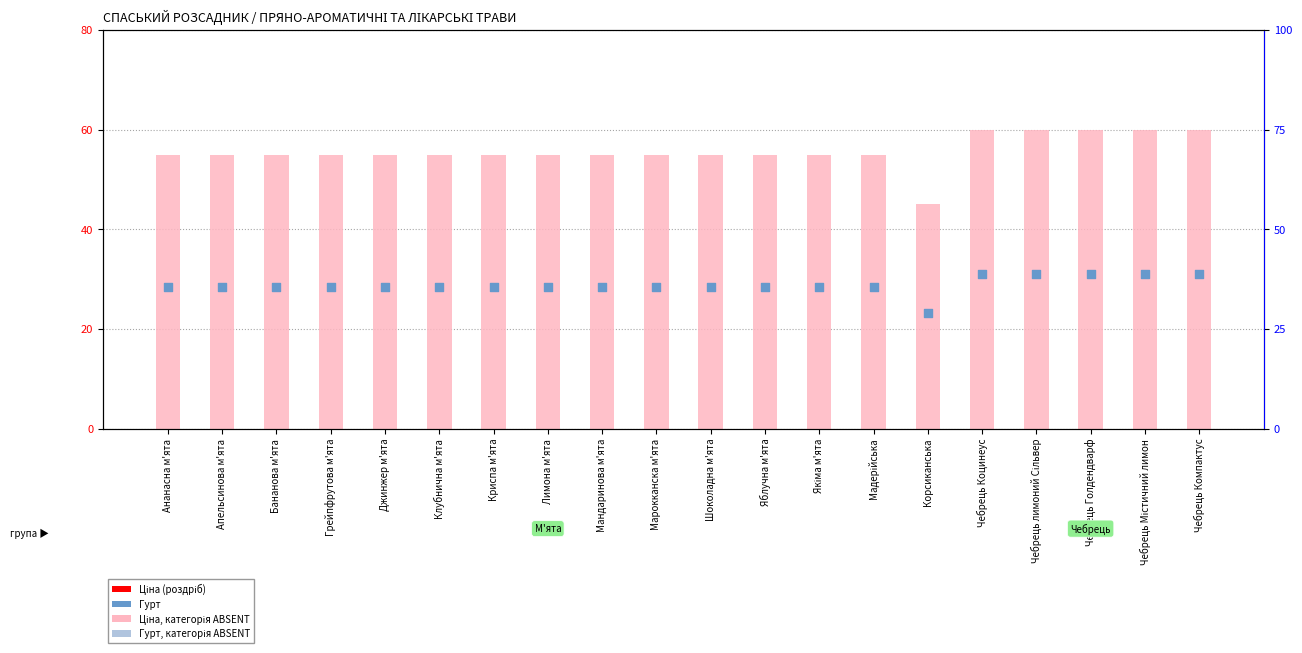

Which series contains the lowest Y value?

Гурт